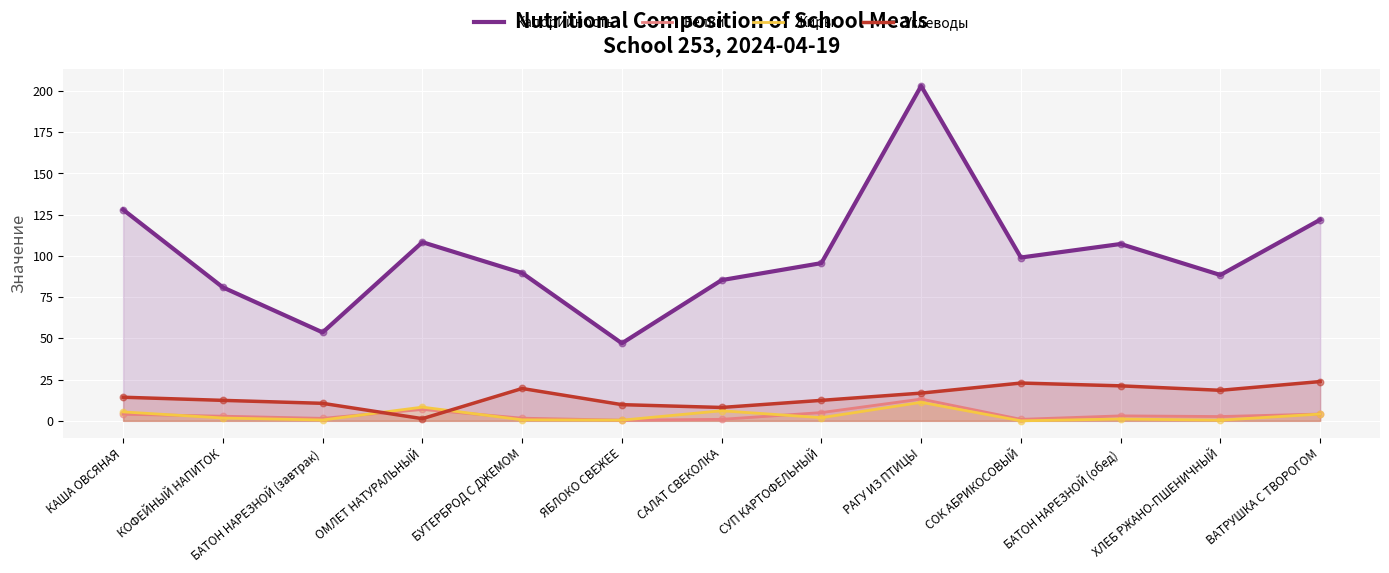

At which category is the sum across all series the highest?

РАГУ ИЗ ПТИЦЫ